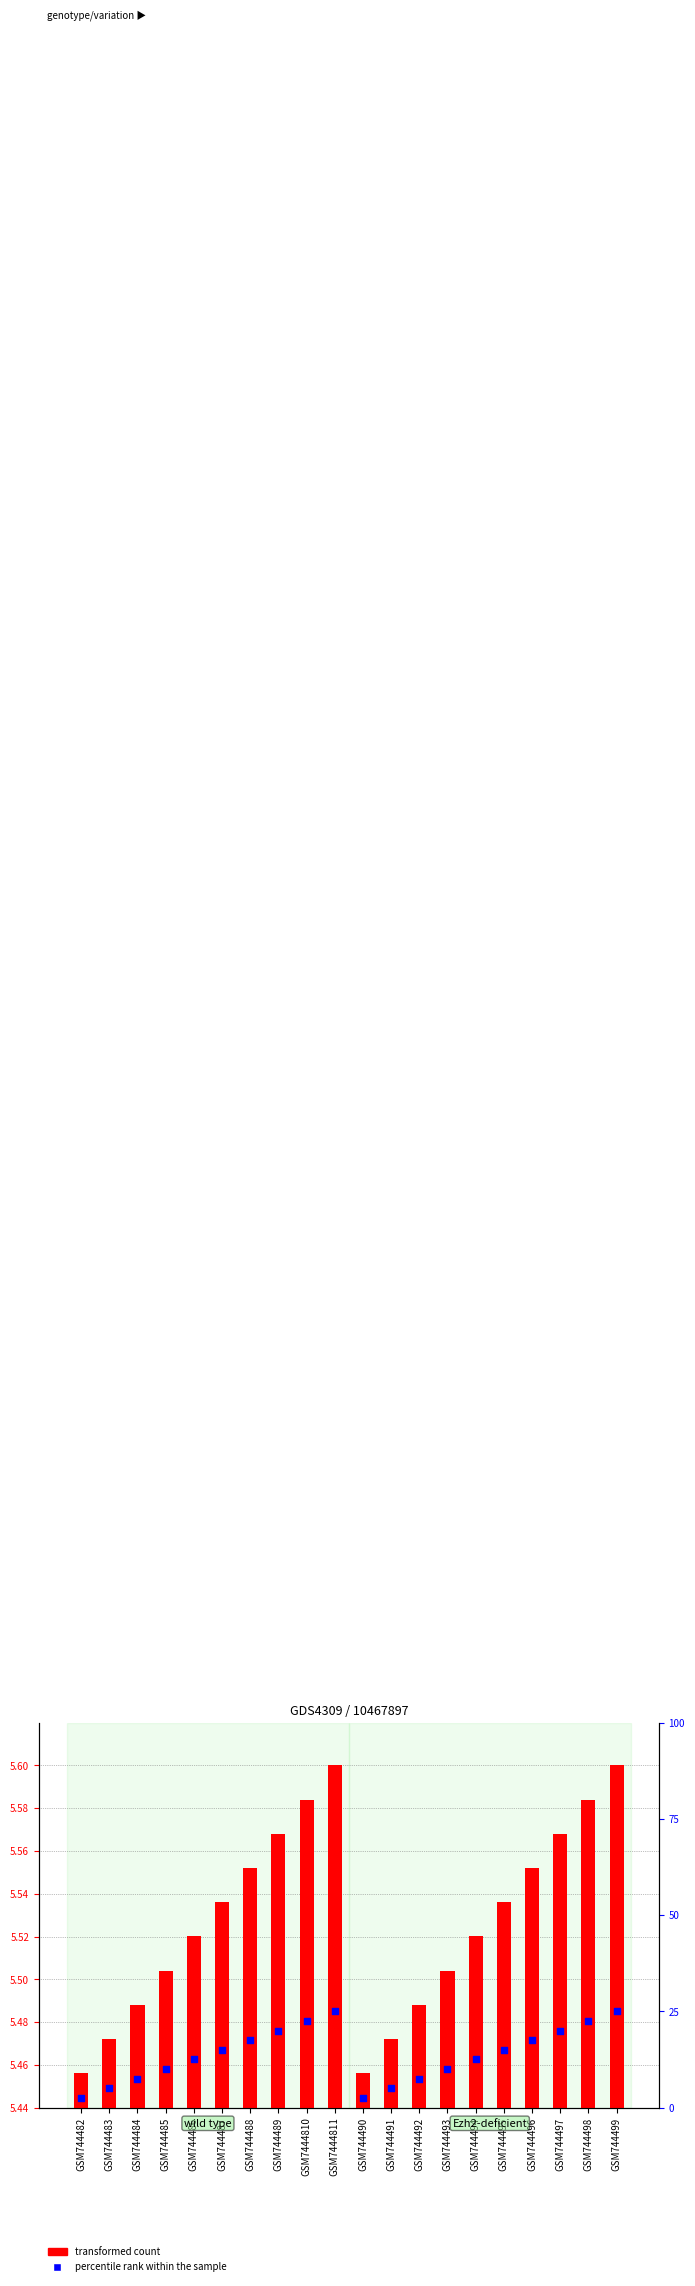

At how many categories does at least one series exceed 14?

10